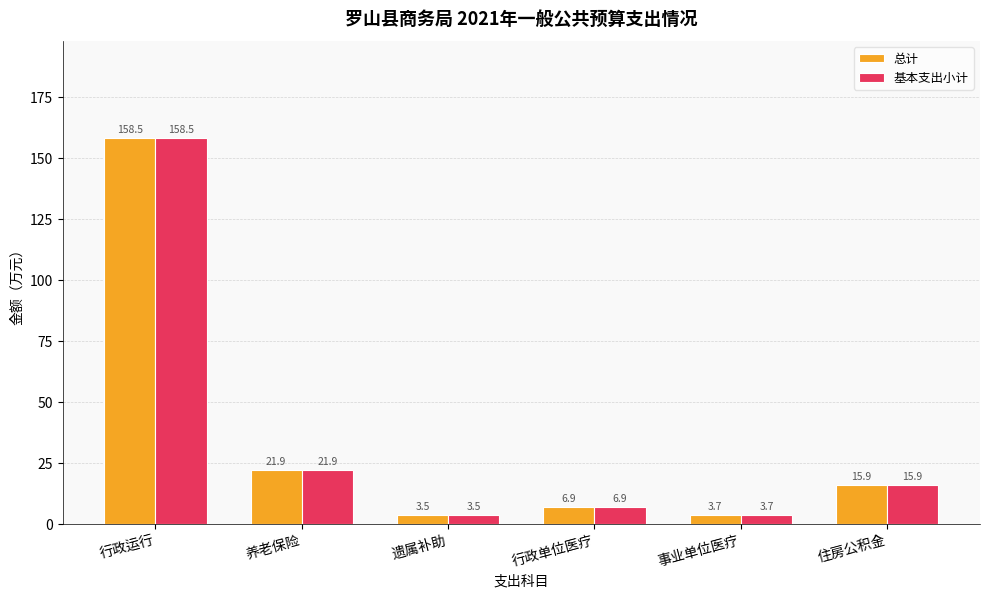

Rank the categories by 基本支出小计 value from lowest to highest.

遗属补助, 事业单位医疗, 行政单位医疗, 住房公积金, 养老保险, 行政运行